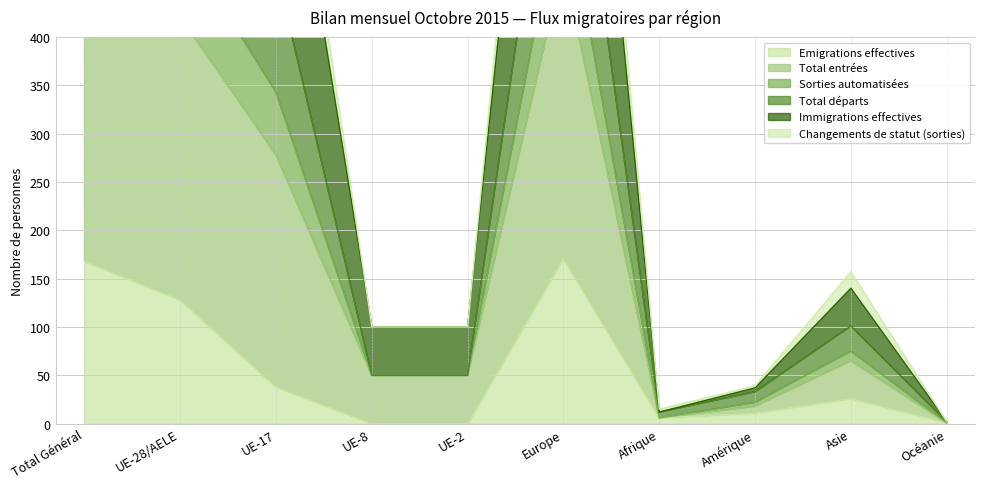

The value of Emigrations effectives at UE-8 is 0. True or false?

True